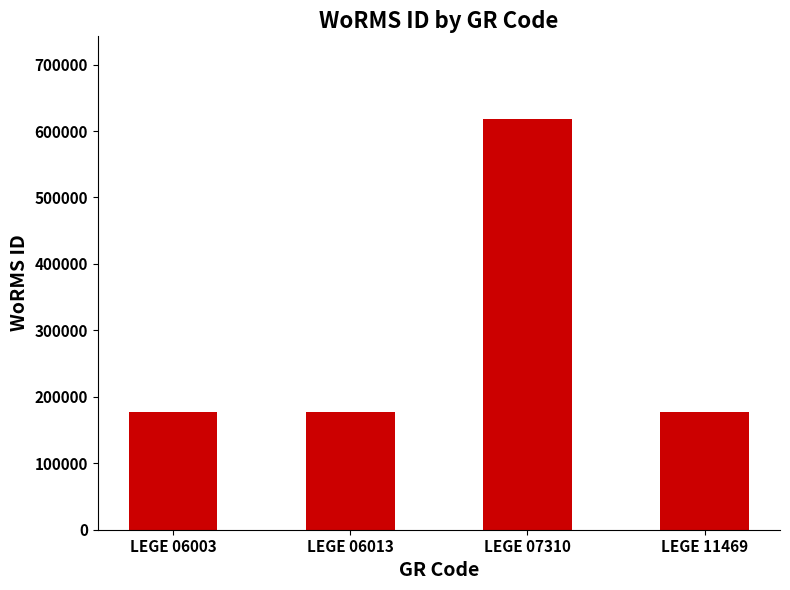

What is the sum of the values at LEGE 06003 and LEGE 07310?

796336